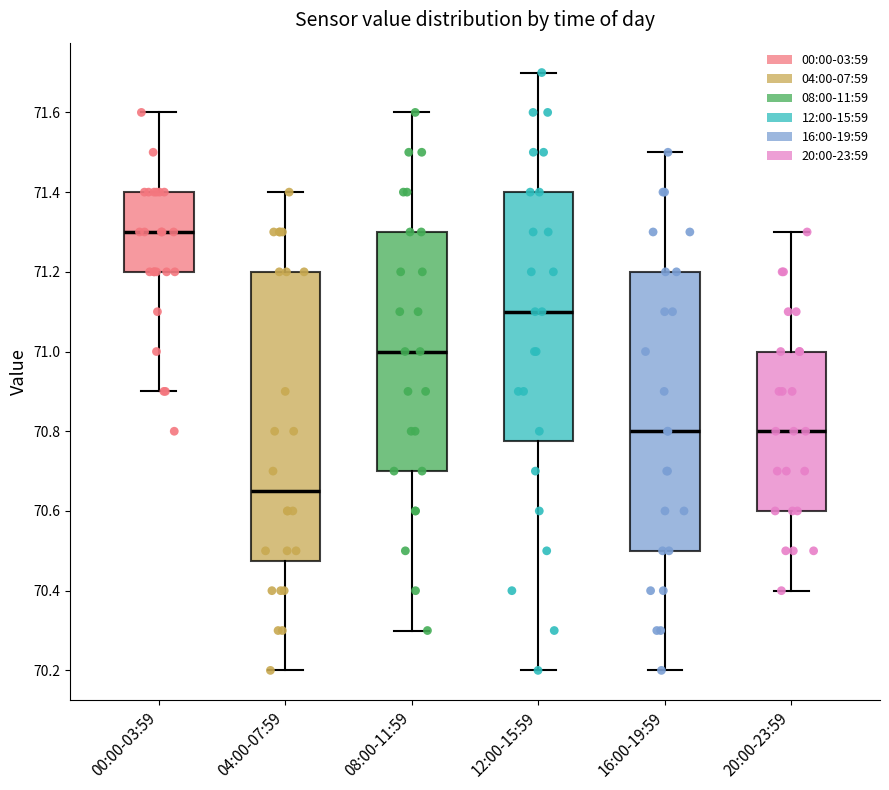

Reading left to right, read every box against the y-axis: the position of its median line, the range the box covers, and the ends of its whiskers. The values are not printed on the chart, so give them approximately, as read against the axis.

00:00-03:59: median 71.30, box 71.20 to 71.40, whiskers 70.90 to 71.60
04:00-07:59: median 70.66, box 70.48 to 71.20, whiskers 70.20 to 71.40
08:00-11:59: median 71.00, box 70.70 to 71.30, whiskers 70.30 to 71.60
12:00-15:59: median 71.10, box 70.78 to 71.40, whiskers 70.20 to 71.70
16:00-19:59: median 70.80, box 70.50 to 71.20, whiskers 70.20 to 71.50
20:00-23:59: median 70.80, box 70.60 to 71.00, whiskers 70.40 to 71.30